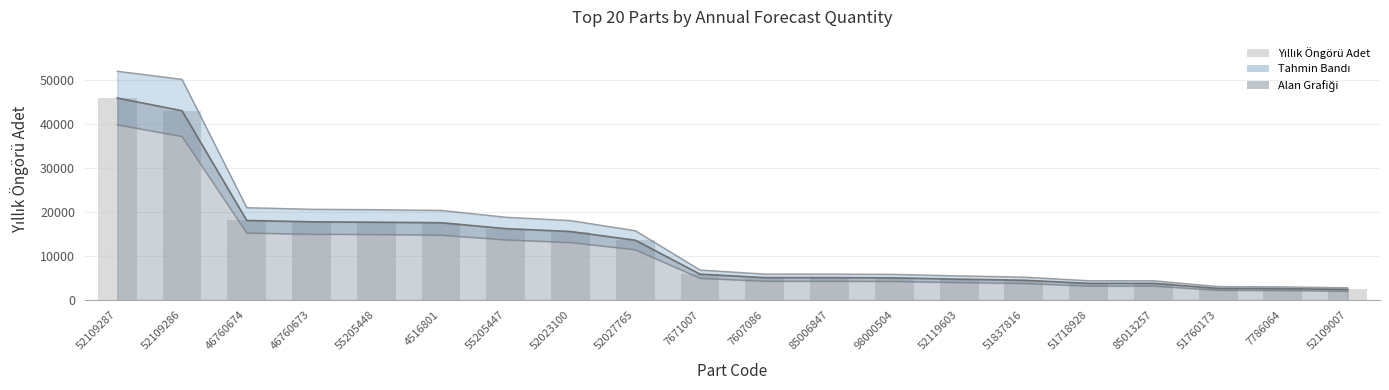

What value does the data have at 52119603, to the nearest 50?

4750